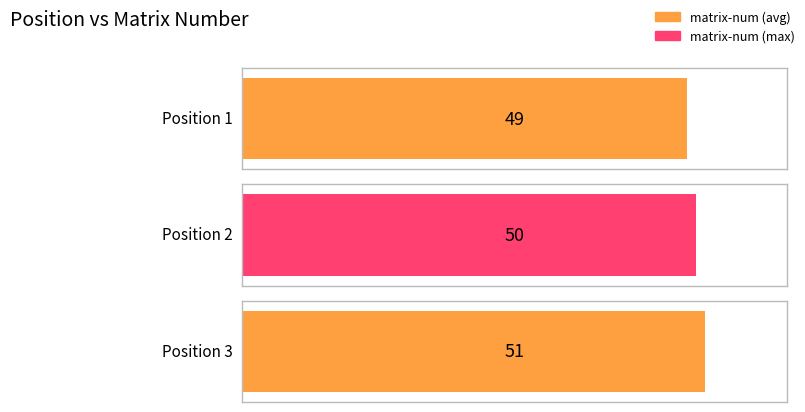

What is the sum of the values at 1 and 3?

100